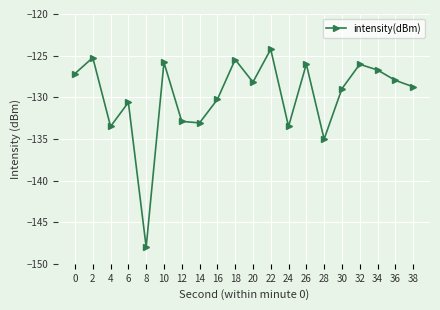

Does the chart display data point markers on the line(s)?

Yes